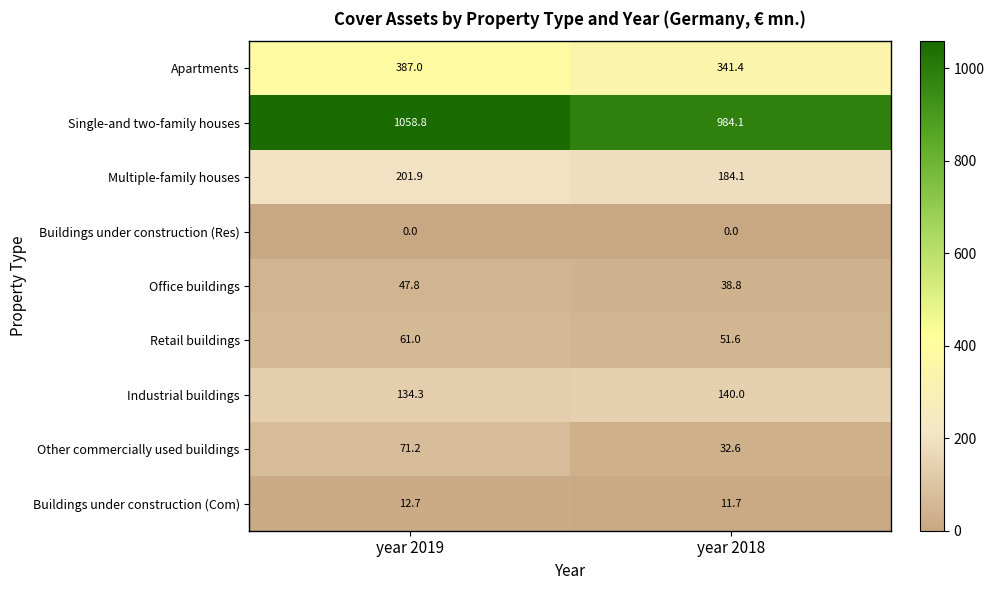

What is the highest value of the Buildings under construction (Com) series?

12.7